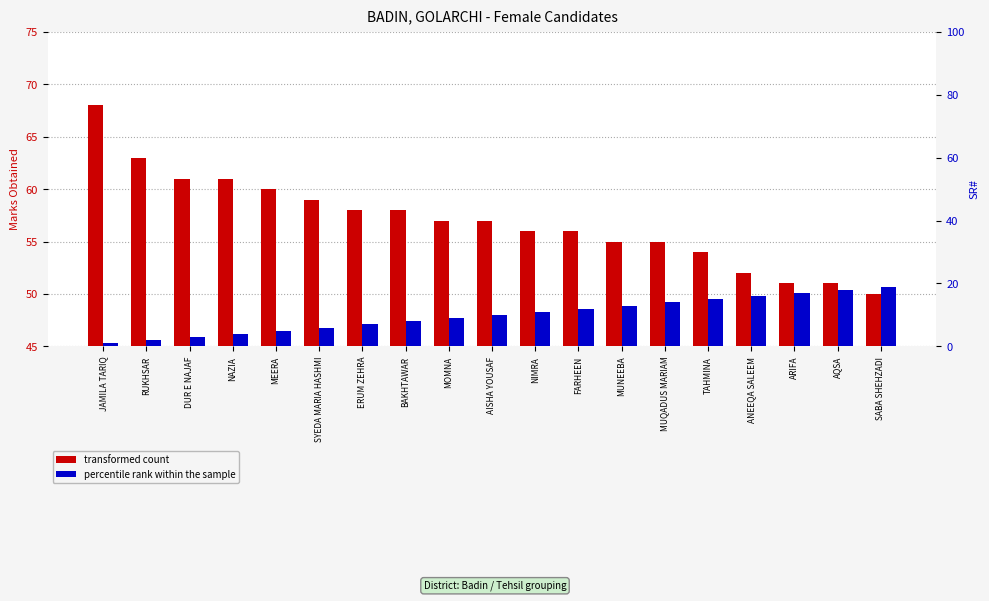

What position from the left is NAZIA?

4